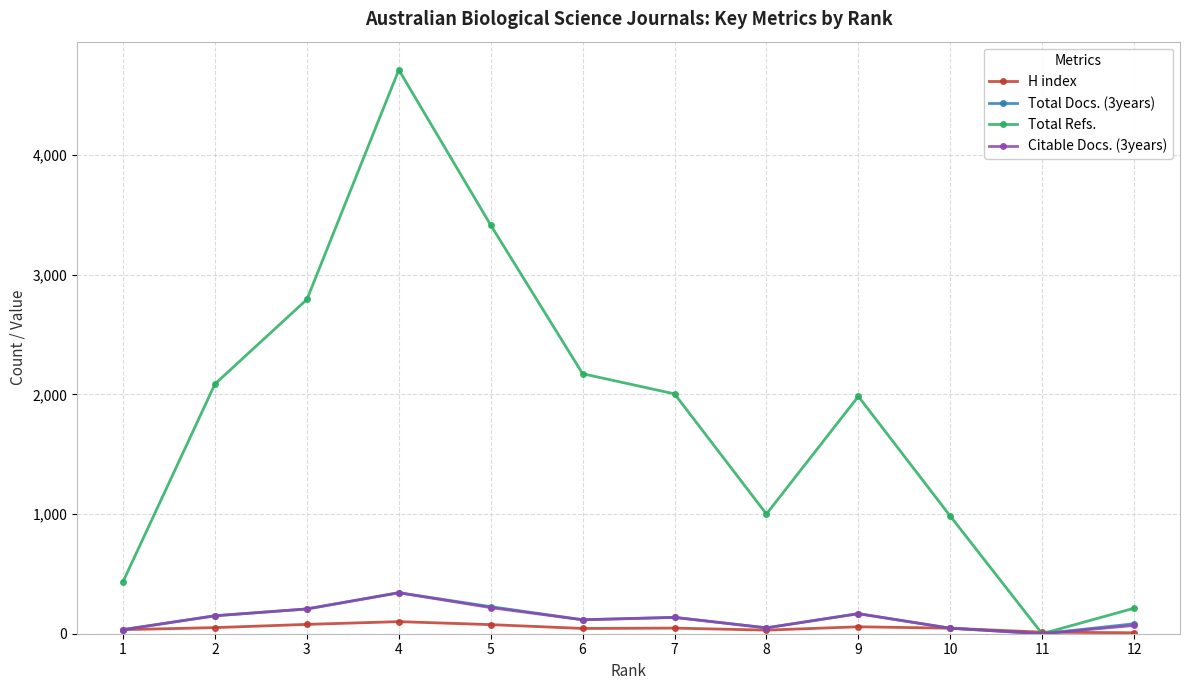

What is the greatest value displayed?

4711